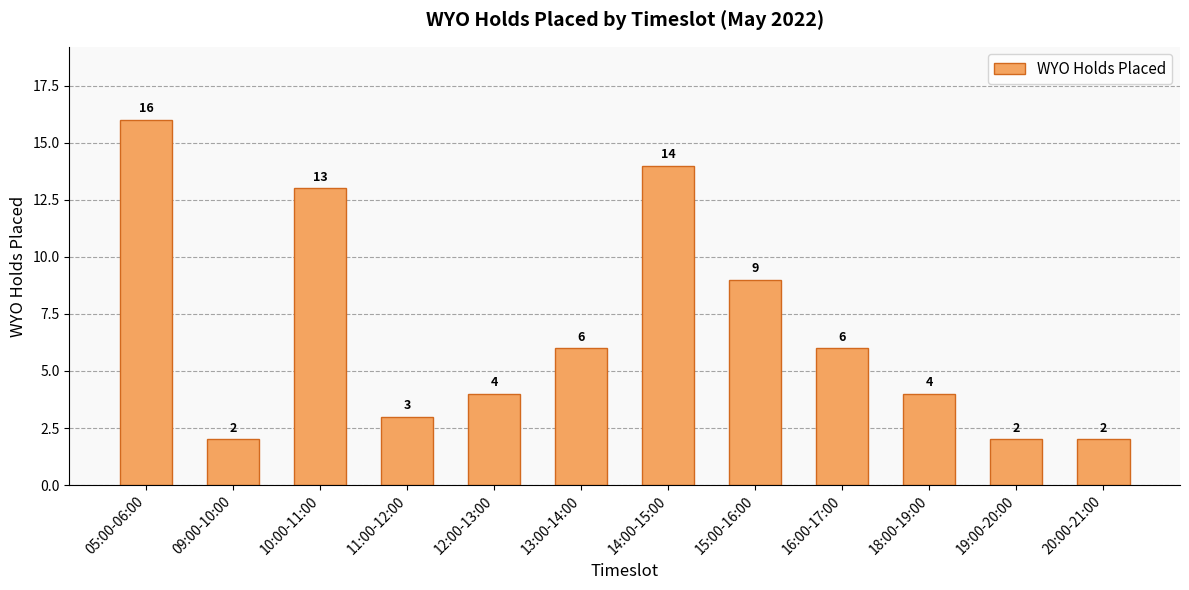

Is it true that the value at 11:00-12:00 is 3?

True